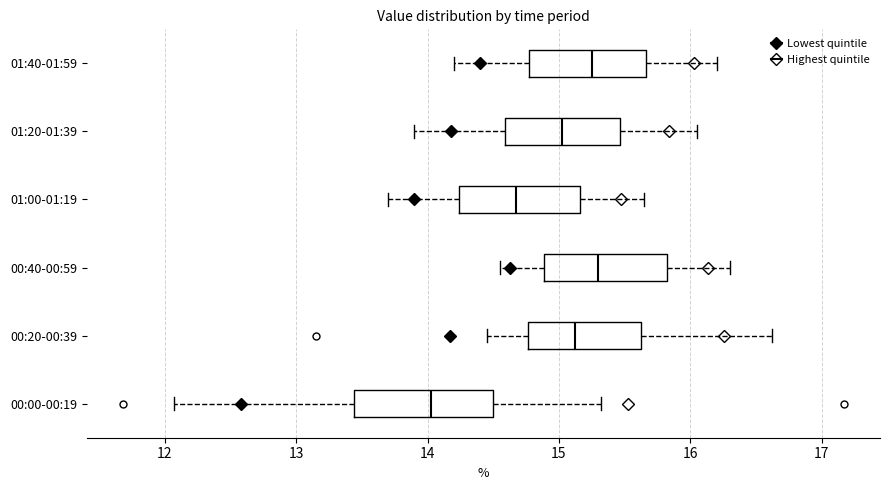

Comparing the boxes themselves (not the whiskers), which one is the widest?

00:00-00:19